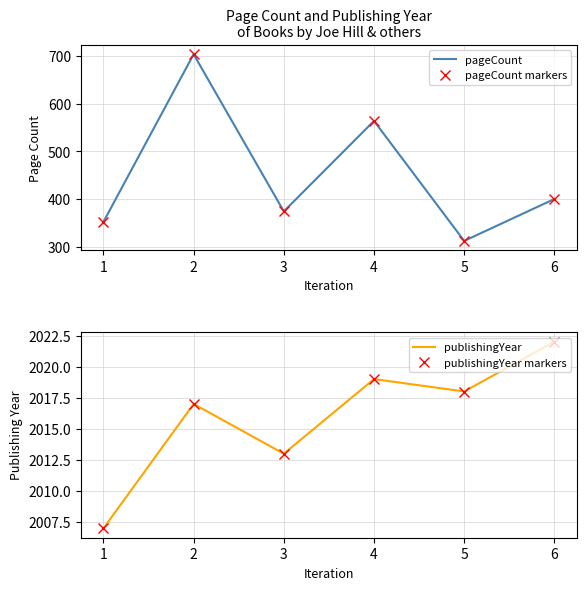

Read the pageCount value at 6, to the nearest 10.

400